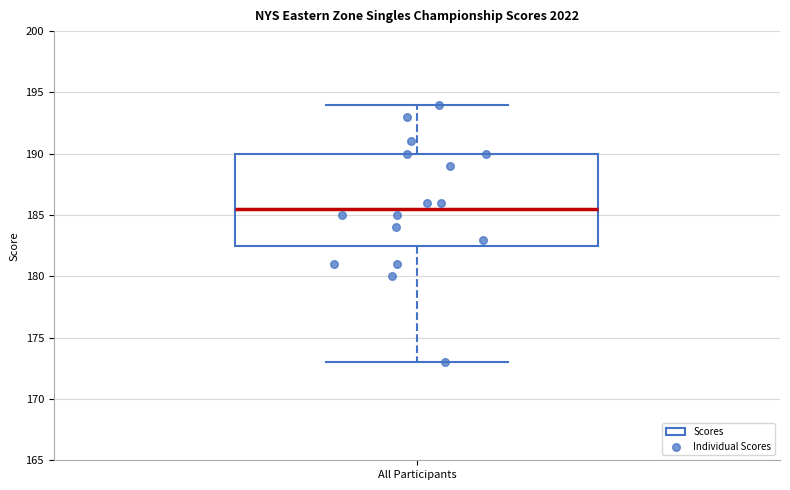

Transcribe this box plot: give where the median line is, the range the box spans, and where the two whiskers end, as read against the y-axis. The values are not printed on the chart, so give them approximately, as read against the axis.

median 185.5, box 182.5 to 190.0, whiskers 173.0 to 194.0